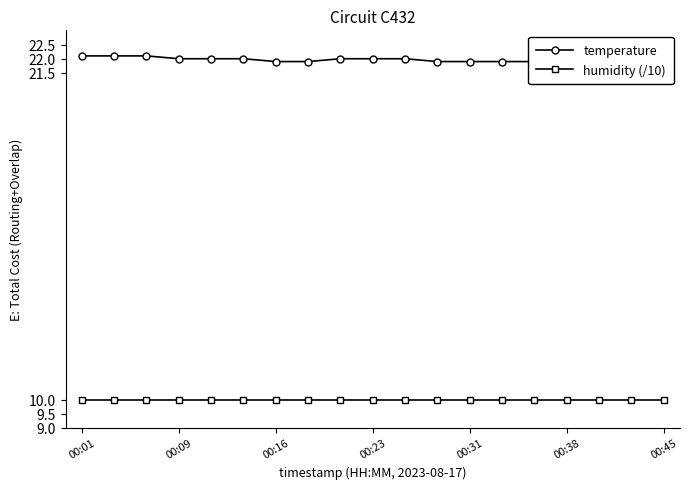

True or false: temperature has more than 2 interior local peaks.

False